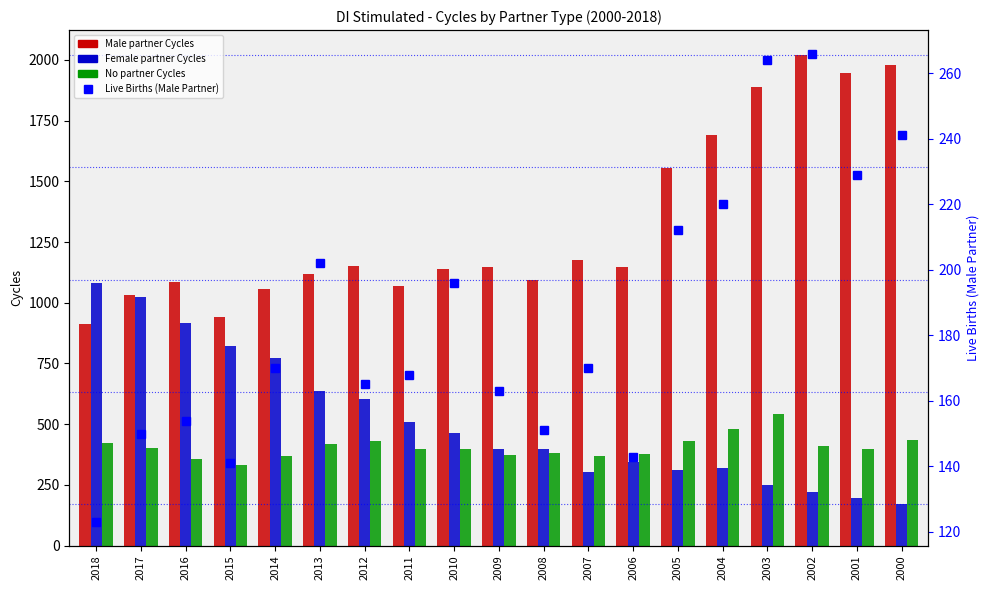

What is the sum of the Male partner Cycles values at 2000 and 2018?

2892